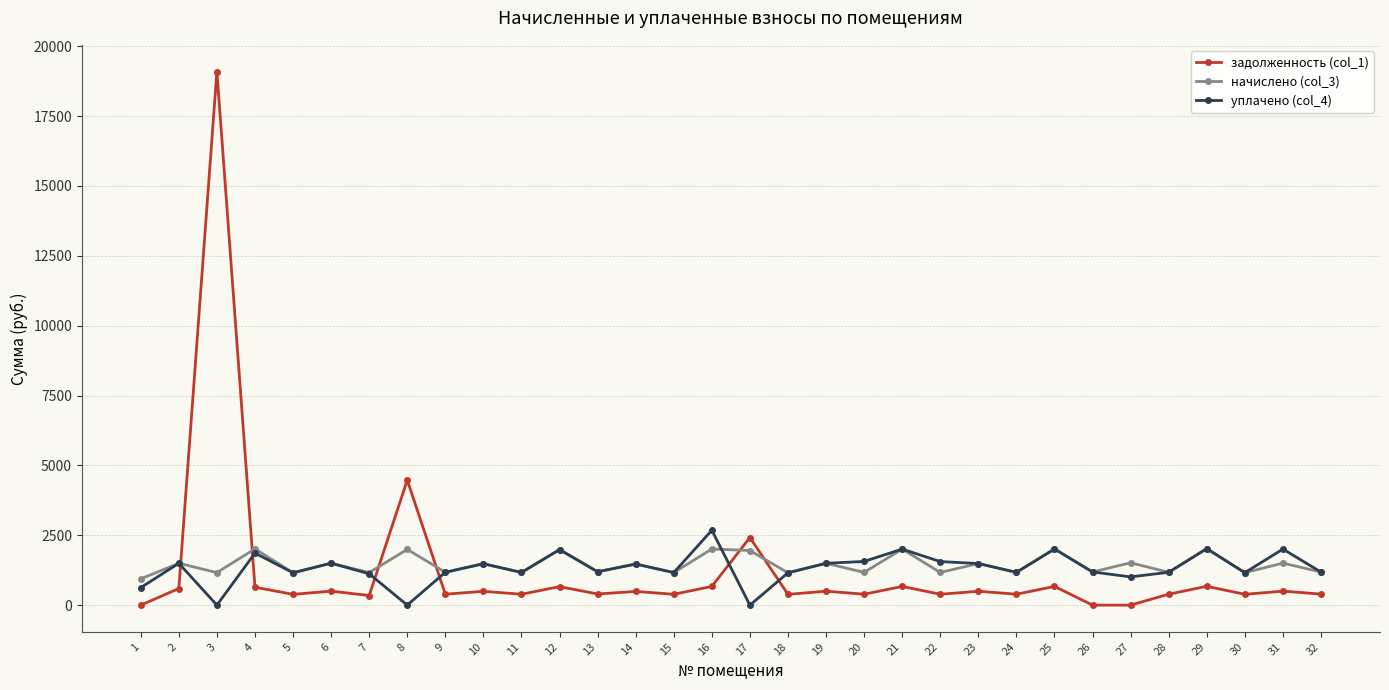

Which series ends up on top after the final intersection of задолженность (col_1) and начислено (col_3)?

начислено (col_3)